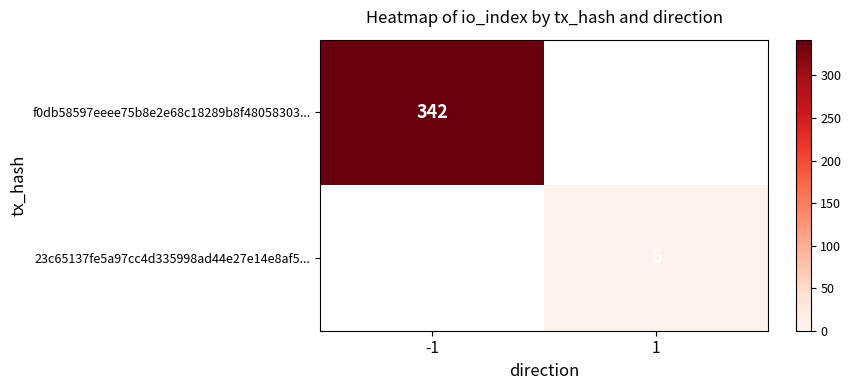

Read the 23c65137fe5a97cc4d335998ad44e27e14e8af5... value at 1.

6.0